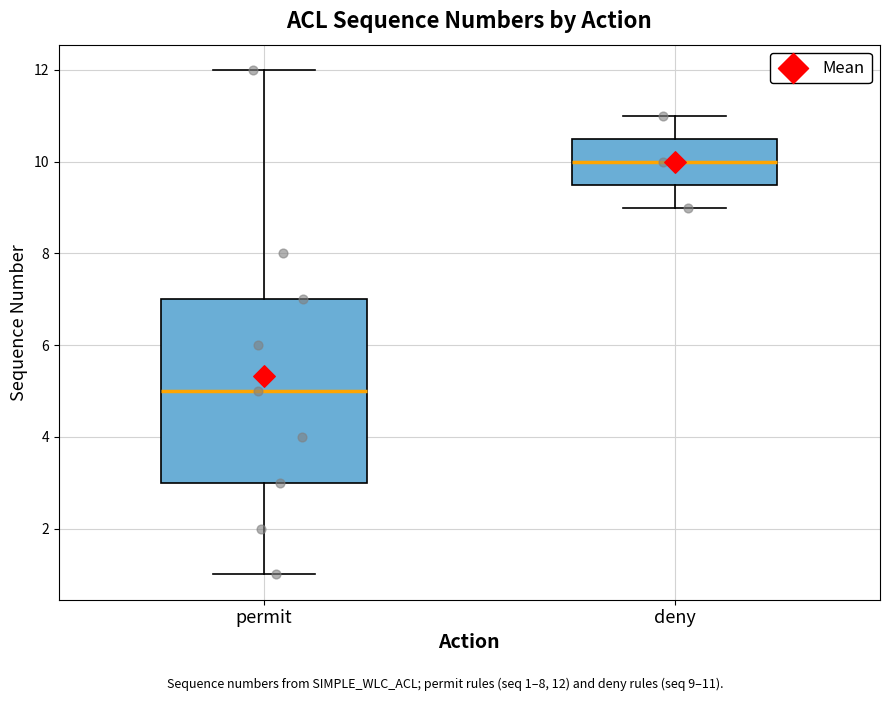

Reading left to right, read every box against the y-axis: the position of its median line, the range the box covers, and the ends of its whiskers. The values are not printed on the chart, so give them approximately, as read against the axis.

permit: median 5.0, box 3.0 to 7.0, whiskers 1.0 to 12.0
deny: median 10.0, box 9.6 to 10.6, whiskers 9.0 to 11.0